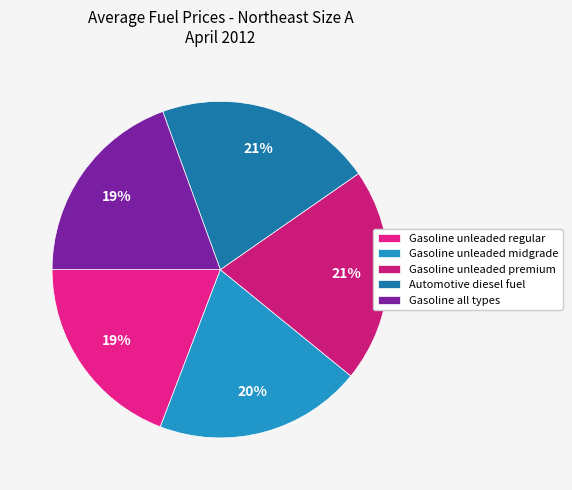

Approximately how many times larger is the value at Gasoline unleaded regular compared to Gasoline unleaded midgrade?

1.0